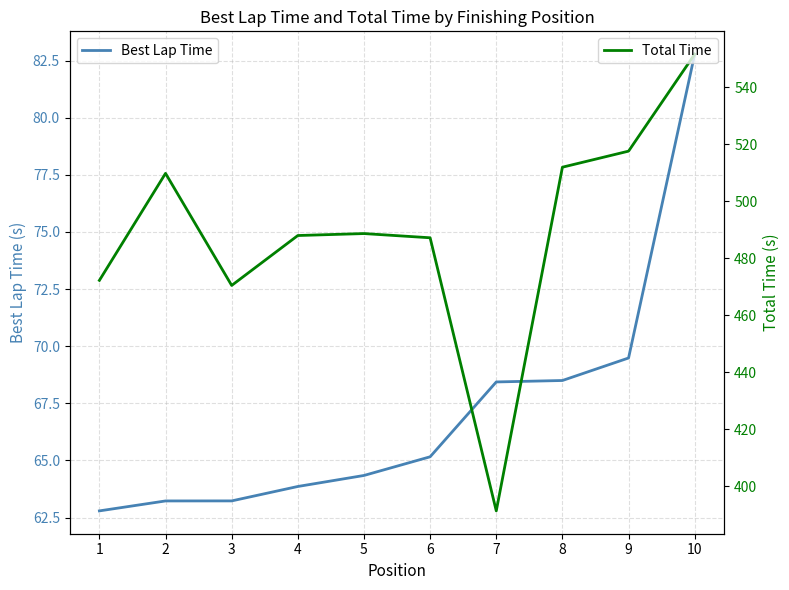

Is it true that Best Lap Time equals 99.3 at 1?

False